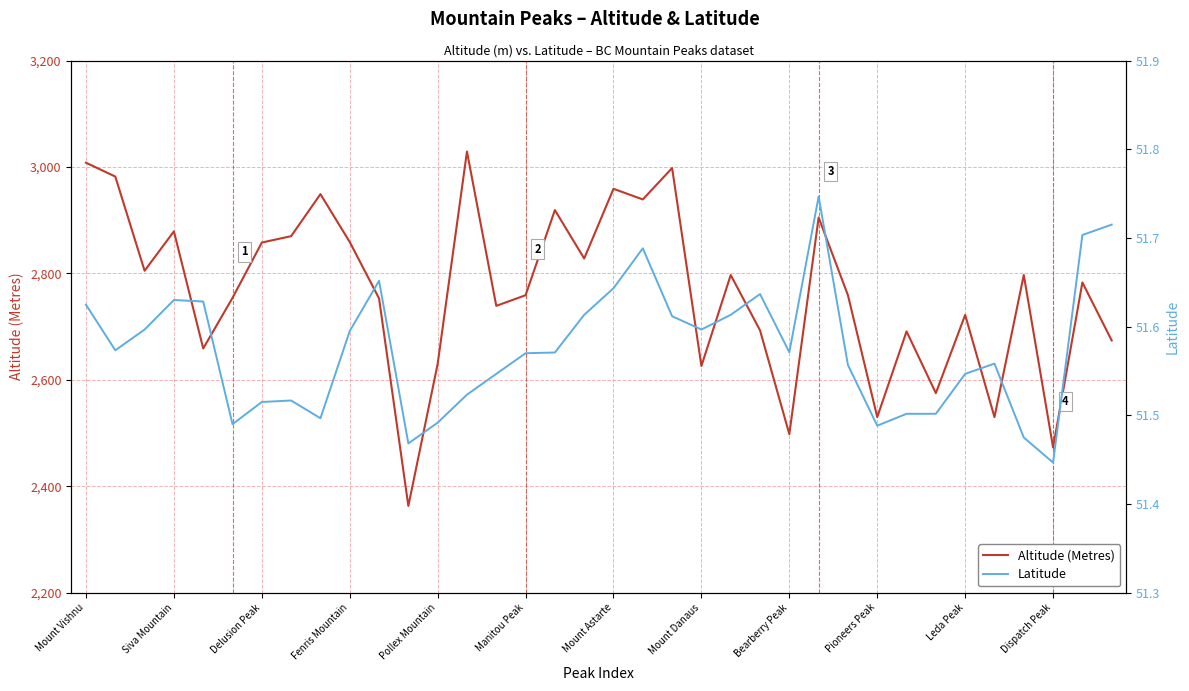

At which category is the sum across all series the highest?

13